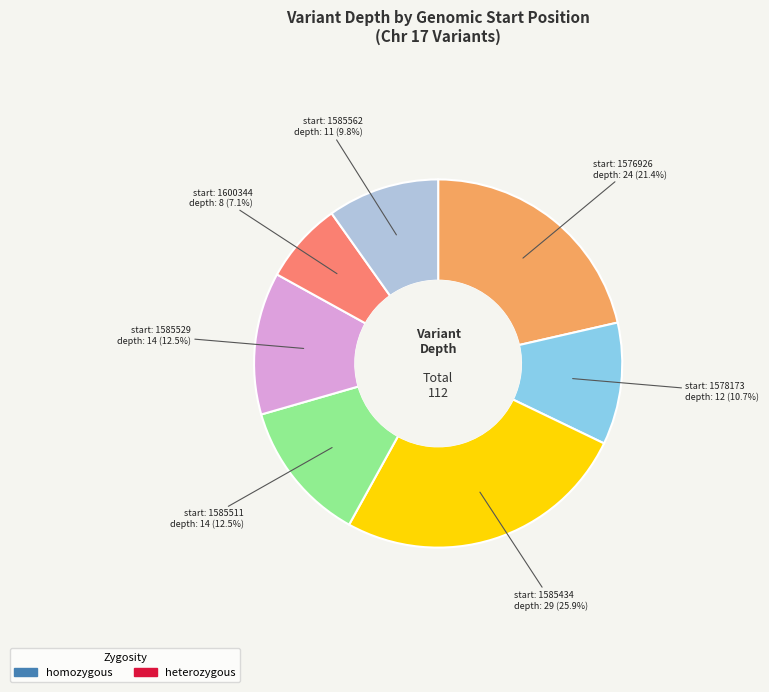

Does any single category account for the majority?

No